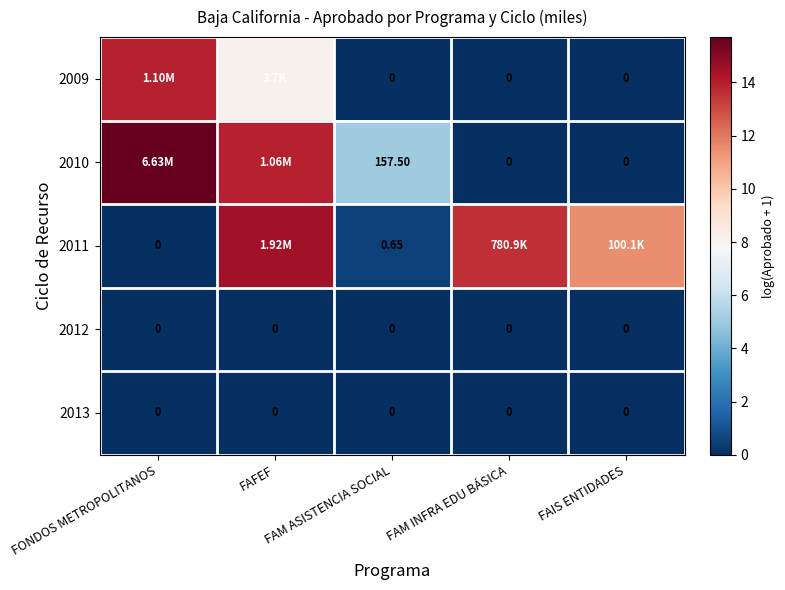

Which series changed the most between FAFEF and FAM ASISTENCIA SOCIAL?

2011